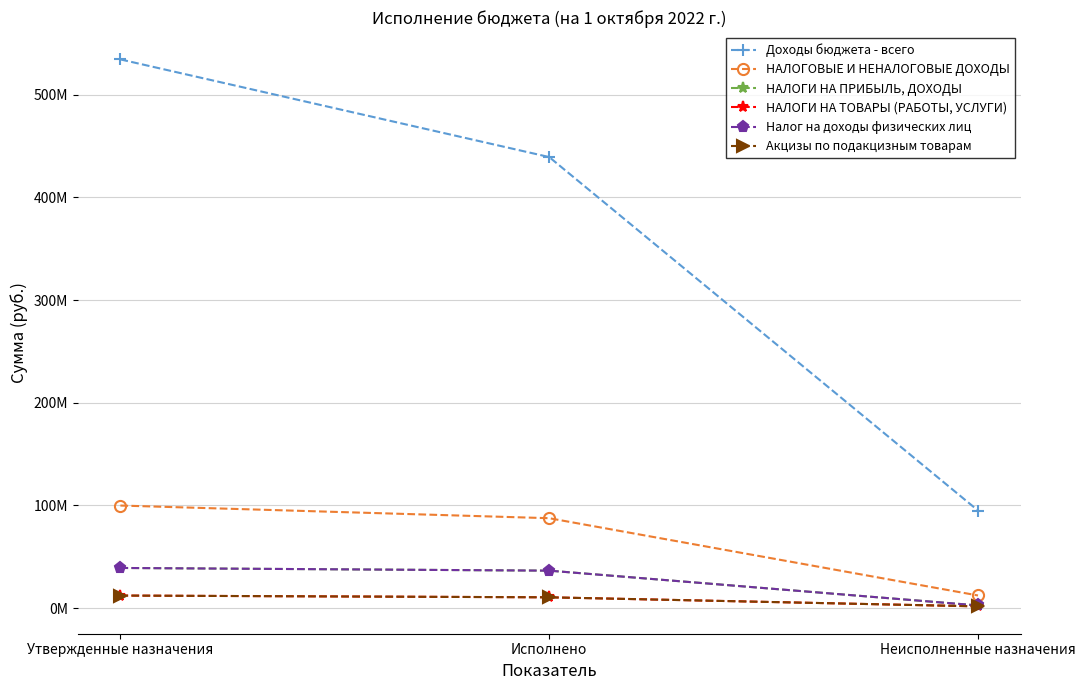

The Доходы бюджета - всего series shows 765248337.6 at Утвержденные назначения. True or false?

False